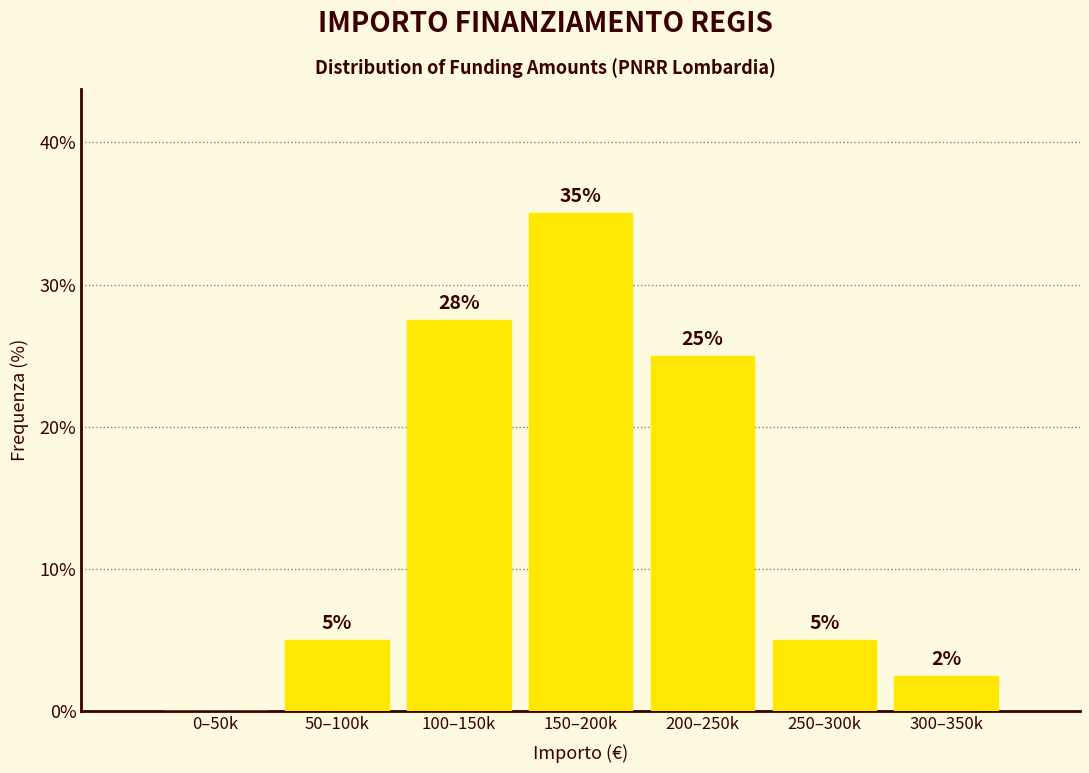

Between 100–150k and 200–250k, which is larger?

100–150k